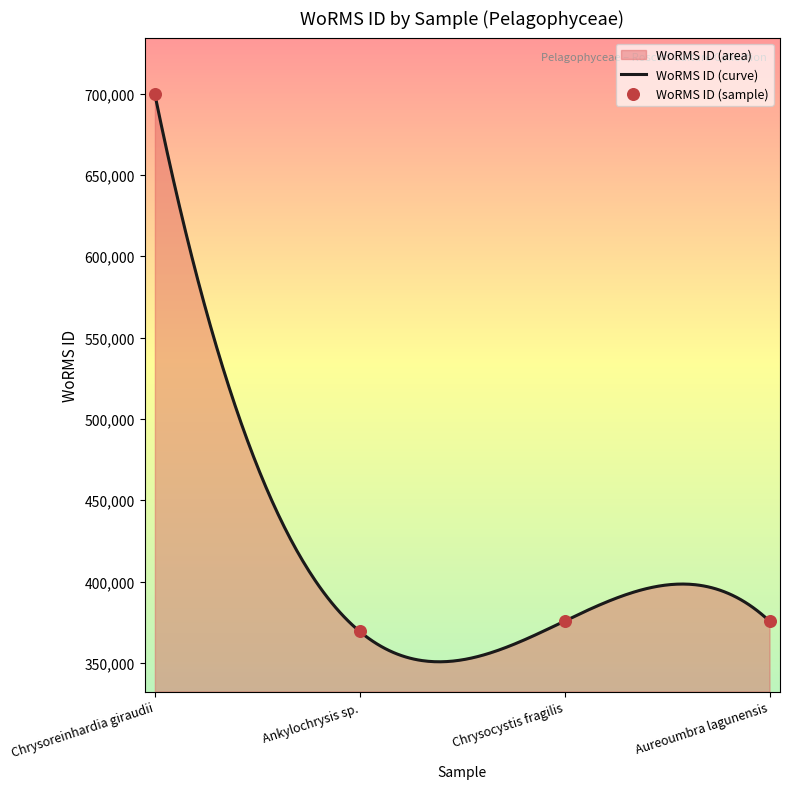

What is the highest value of the WoRMS ID (curve) series?

699402.0